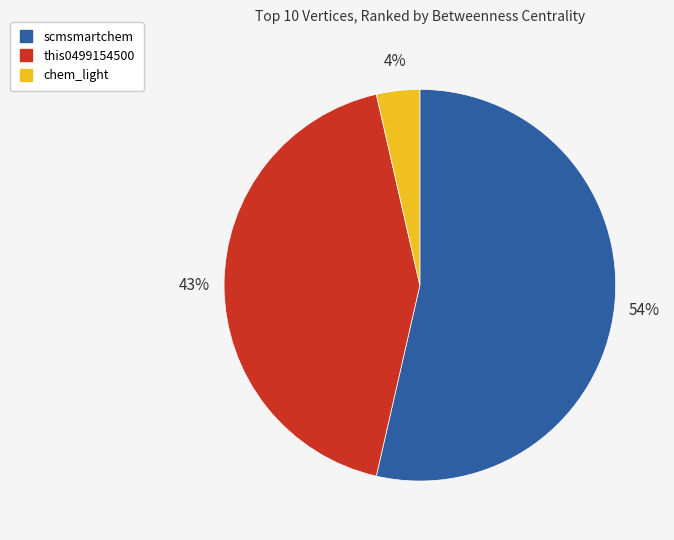

To the nearest percent, what is the combined percentage of chem_light and scmsmartchem?

57%